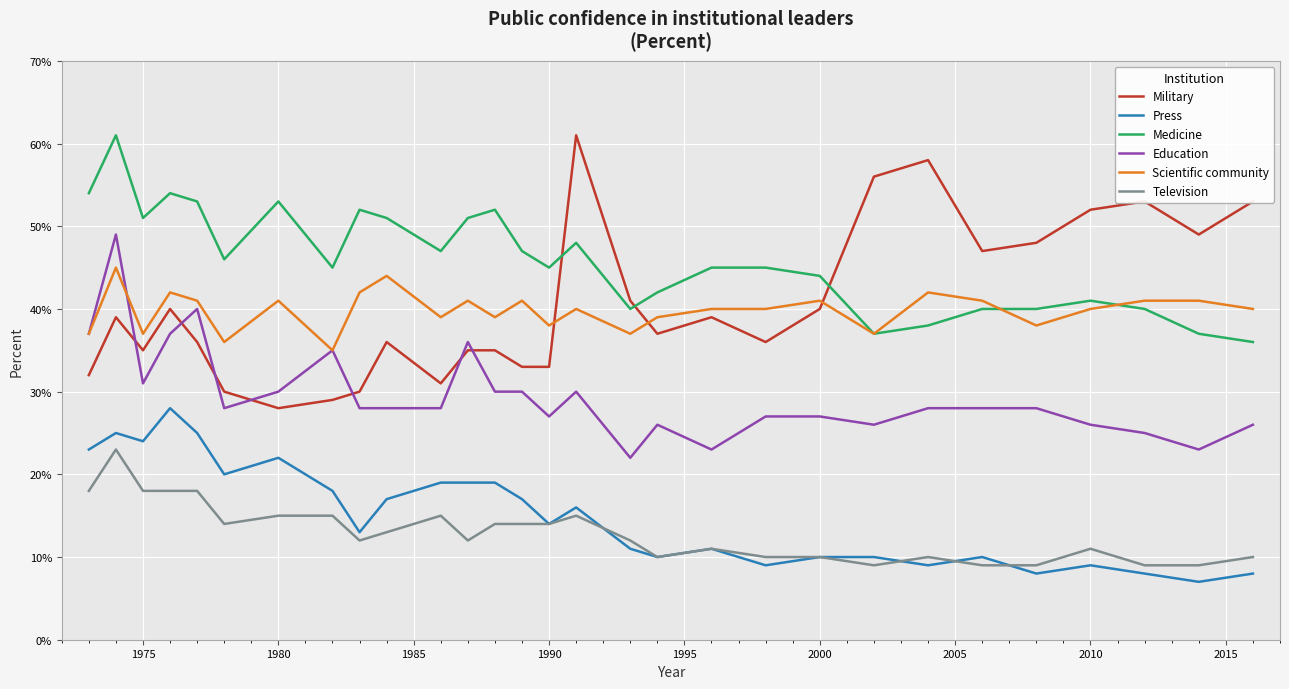

After their last crossing, which series has the higher values: Military or Education?

Military